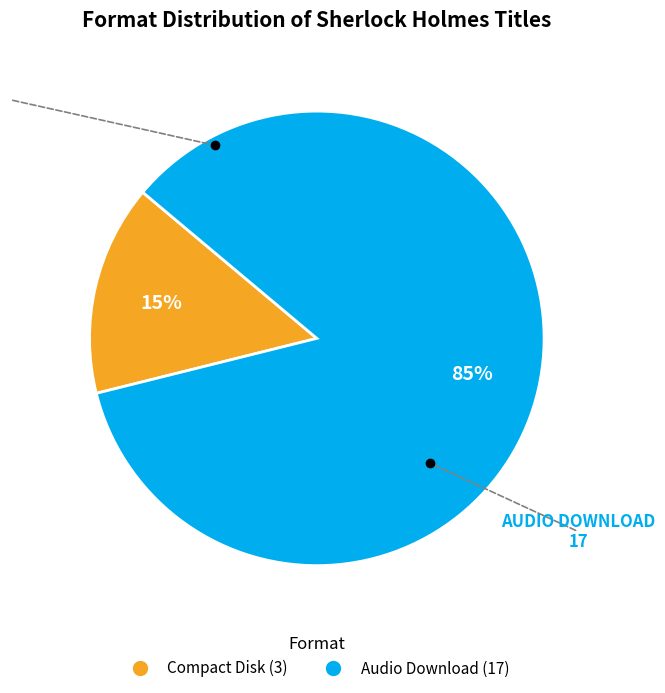

Which category accounts for the majority?

Audio Download